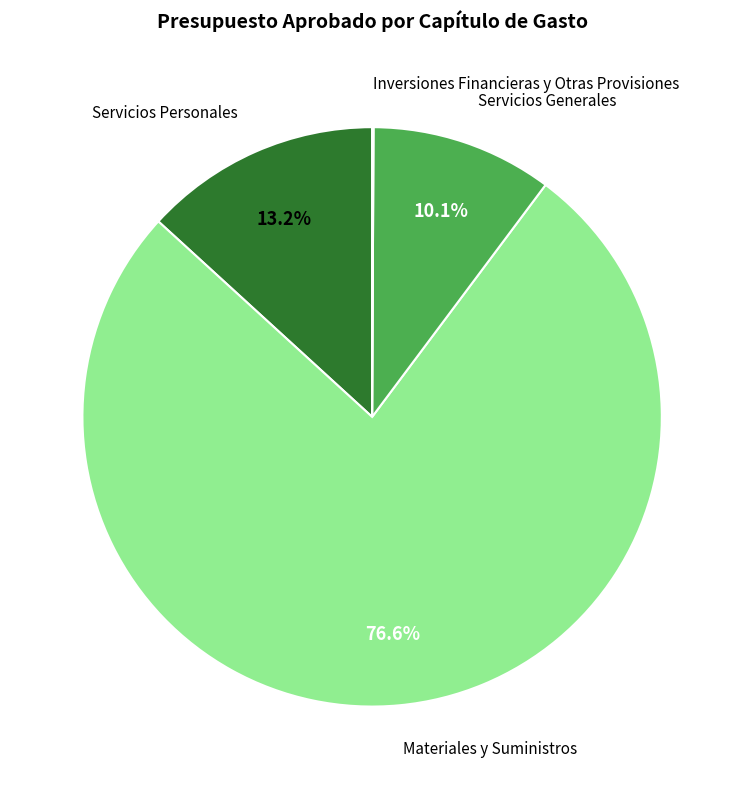

Does any single category account for the majority?

Yes